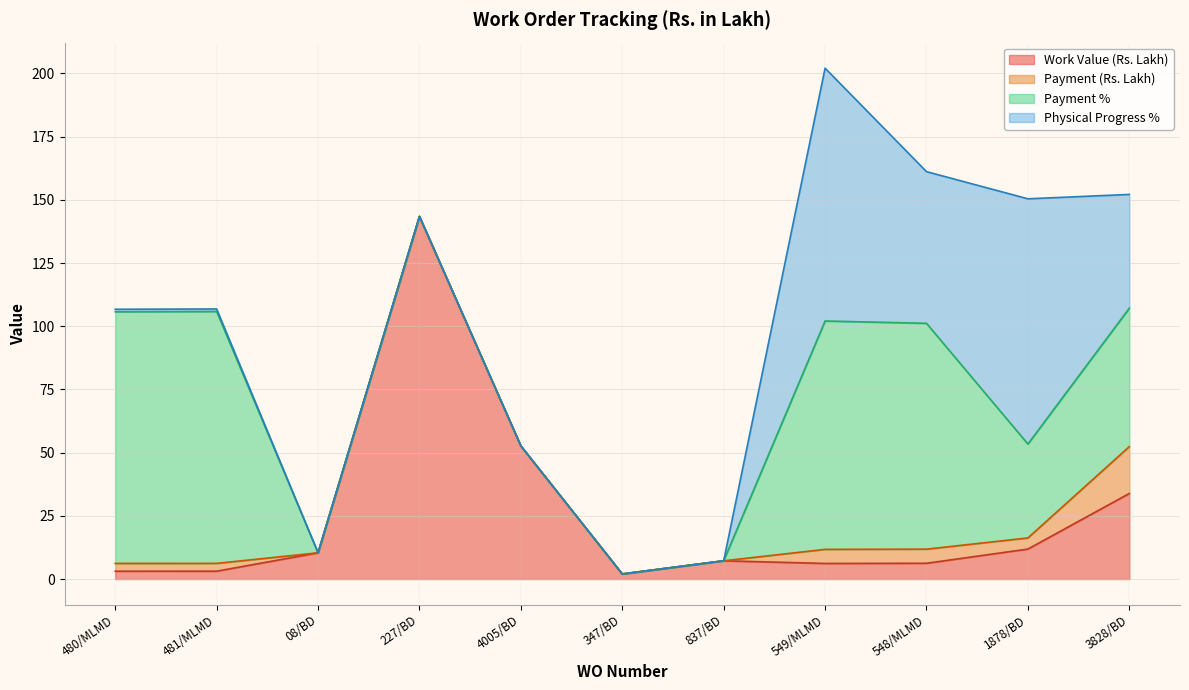

Reading right to left, extract all data points from this chart.

Work Value (Rs. Lakh): 3828/BD=33.9	1878/BD=11.9	548/MLMD=6.2	549/MLMD=6.2	837/BD=7.2	347/BD=2.0	4005/BD=52.7	227/BD=143.4	08/BD=10.4	481/MLMD=3.1	480/MLMD=3.1
Payment (Rs. Lakh): 3828/BD=18.5	1878/BD=4.4	548/MLMD=5.6	549/MLMD=5.6	837/BD=0.0	347/BD=0.0	4005/BD=0.0	227/BD=0.0	08/BD=0.0	481/MLMD=3.1	480/MLMD=3.1
Payment %: 3828/BD=54.8	1878/BD=37.1	548/MLMD=89.3	549/MLMD=90.3	837/BD=0.0	347/BD=0.0	4005/BD=0.0	227/BD=0.0	08/BD=0.0	481/MLMD=99.6	480/MLMD=99.5
Physical Progress %: 3828/BD=45.0	1878/BD=97.0	548/MLMD=60.0	549/MLMD=100.0	837/BD=0.0	347/BD=0.0	4005/BD=0.0	227/BD=0.0	08/BD=0.0	481/MLMD=1.0	480/MLMD=1.0